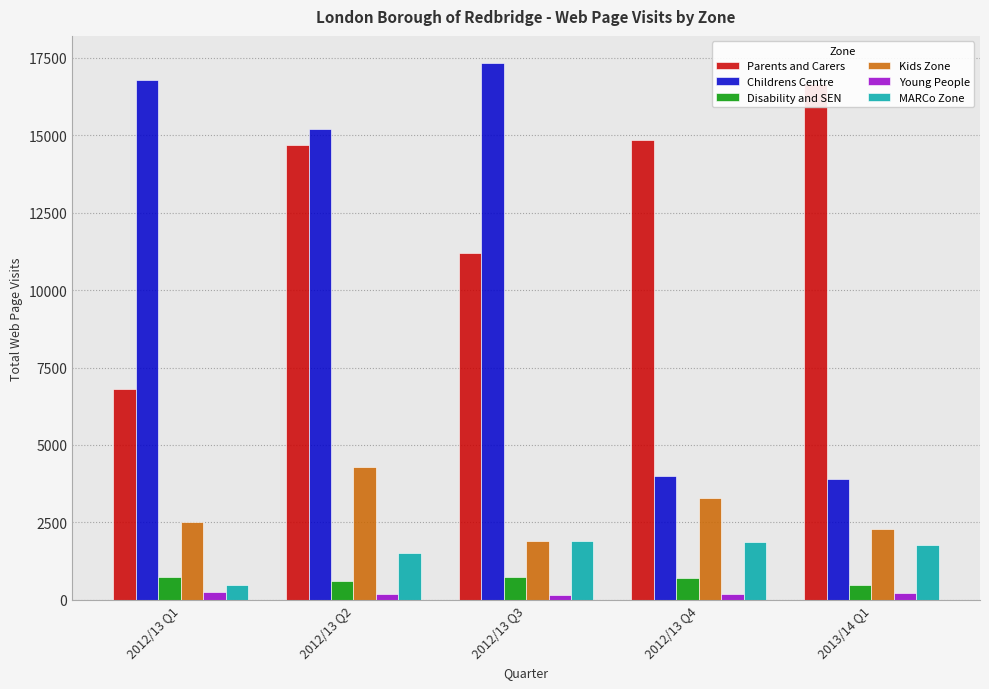

Rank the series at 2012/13 Q4 from lowest to highest value.

Young People, Disability and SEN, MARCo Zone, Kids Zone, Childrens Centre, Parents and Carers